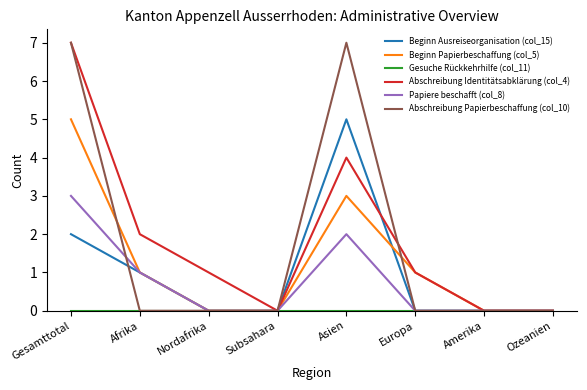

What is the greatest value displayed?

7